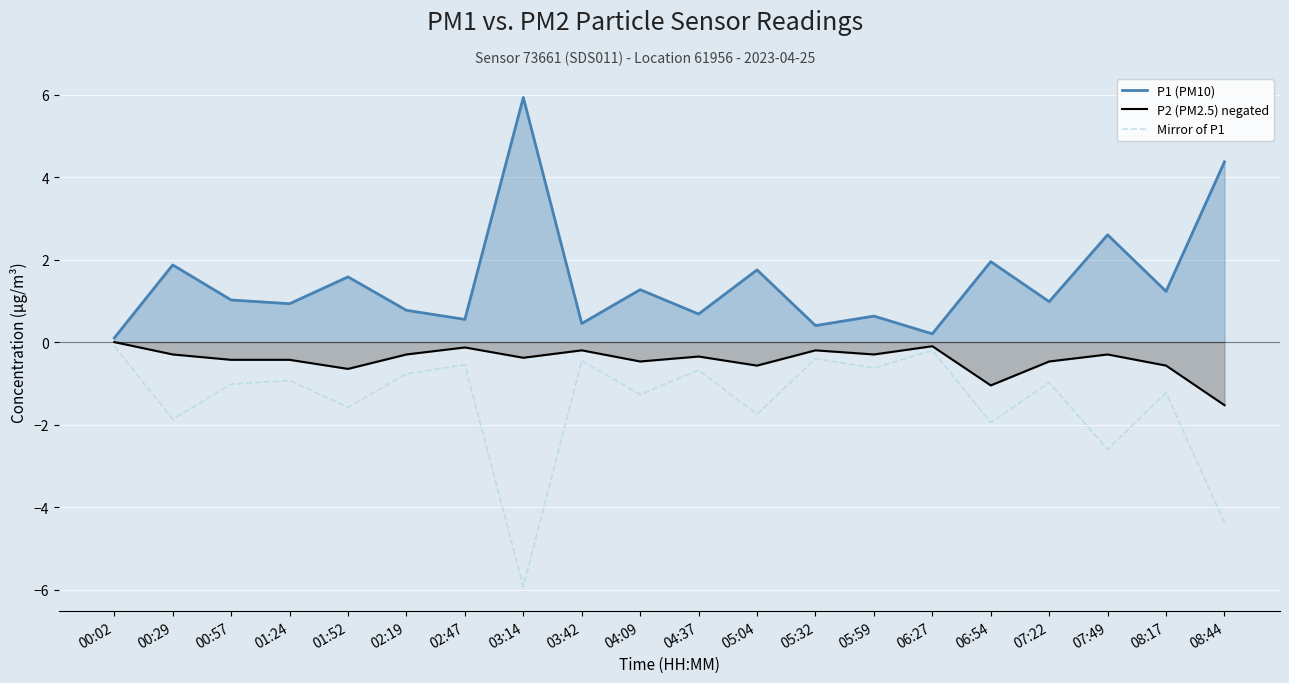

Which category has the highest value in the P2 (PM2.5) negated series?

00:02